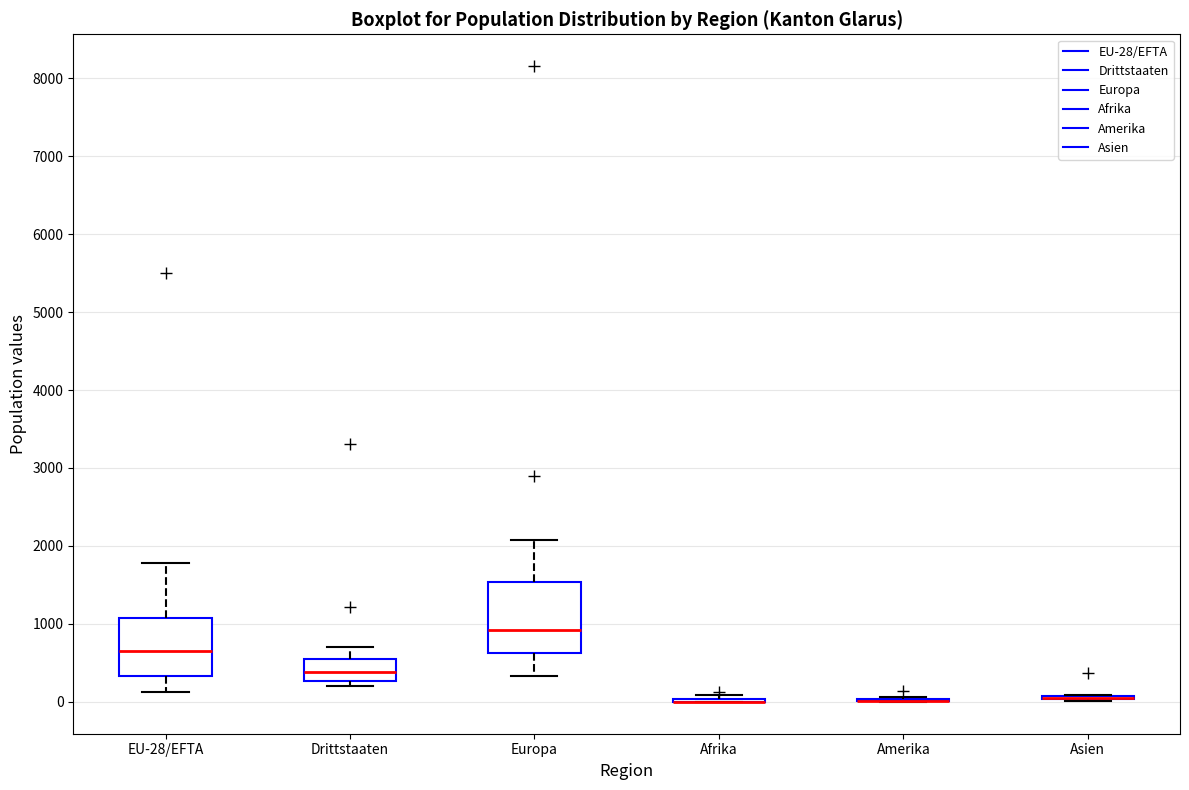

Reading left to right, read every box against the y-axis: the position of its median line, the range the box covers, and the ends of its whiskers. The values are not printed on the chart, so give them approximately, as read against the axis.

EU-28/EFTA: median 600, box 300 to 1100, whiskers 100 to 1800
Drittstaaten: median 400, box 300 to 500, whiskers 200 to 700
Europa: median 900, box 600 to 1500, whiskers 300 to 2100
Afrika: box collapsed to a line at 0, whiskers 0 to 100
Amerika: box collapsed to a line at 0, whiskers 0 to 100
Asien: box collapsed to a line at 0, whiskers 0 to 100